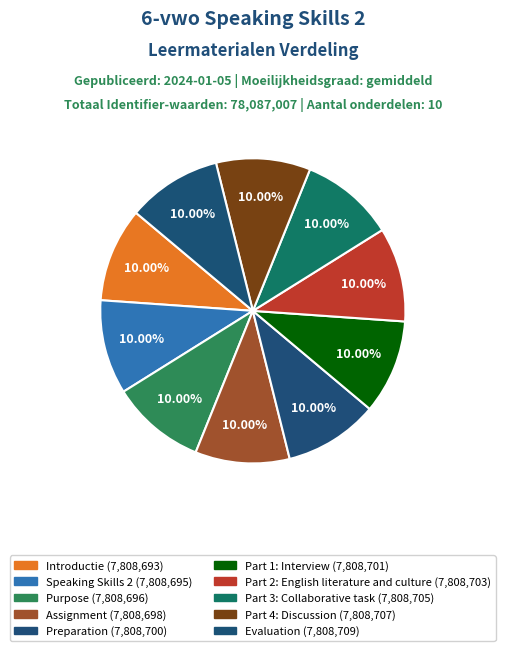

To the nearest percent, what portion does Preparation represent?

10%